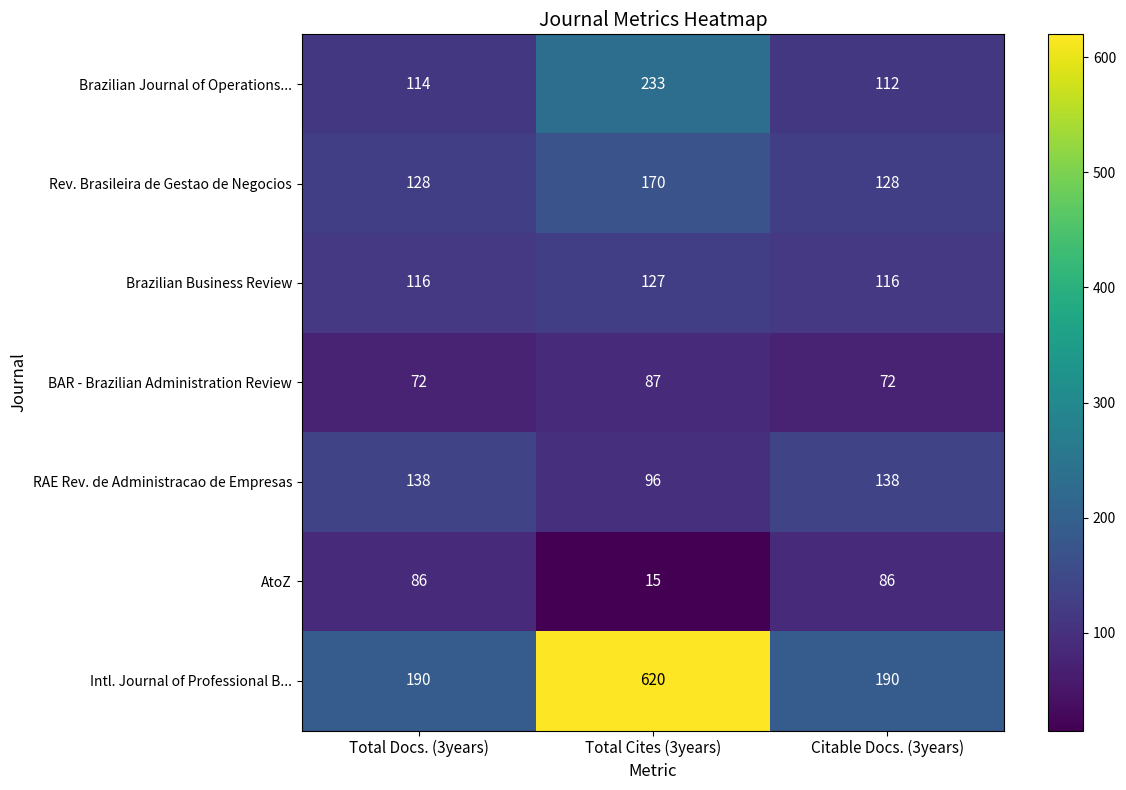

Where is Brazilian Journal of Operations... nearest to the value 172?

Total Docs. (3years)